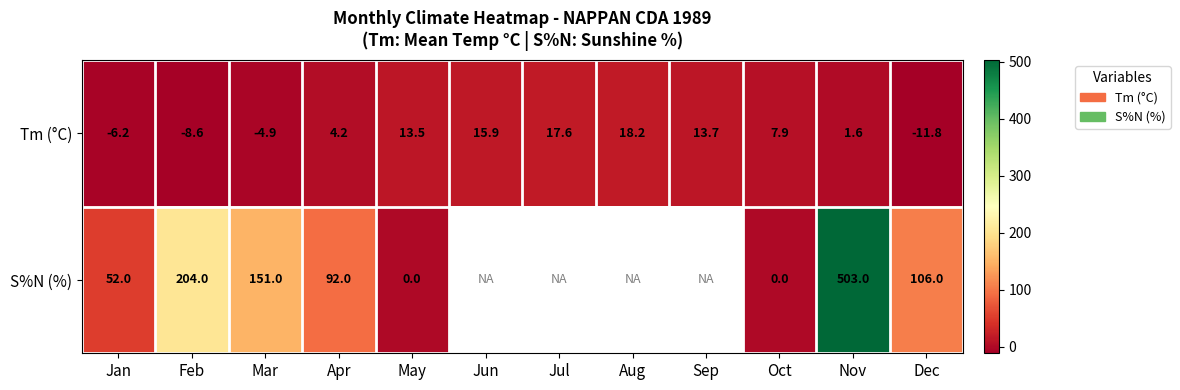

The S%N (%) series shows 269.3 at Feb. True or false?

False